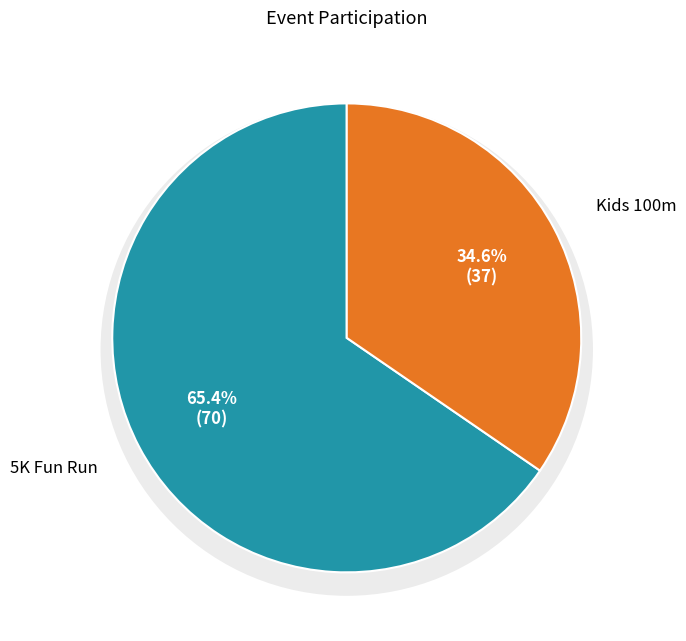

How many slices are in this pie chart?

2